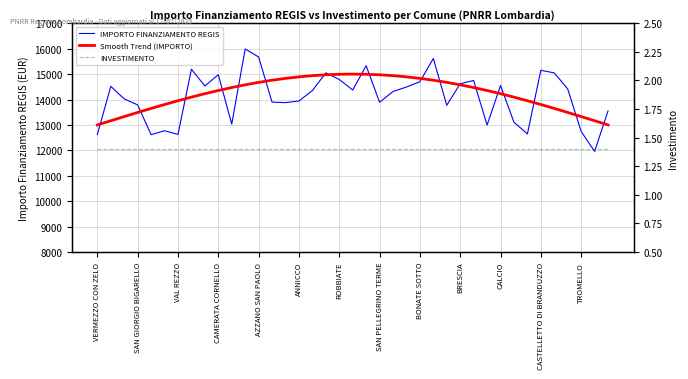

What is the maximum value for IMPORTO FINANZIAMENTO REGIS?

15988.0